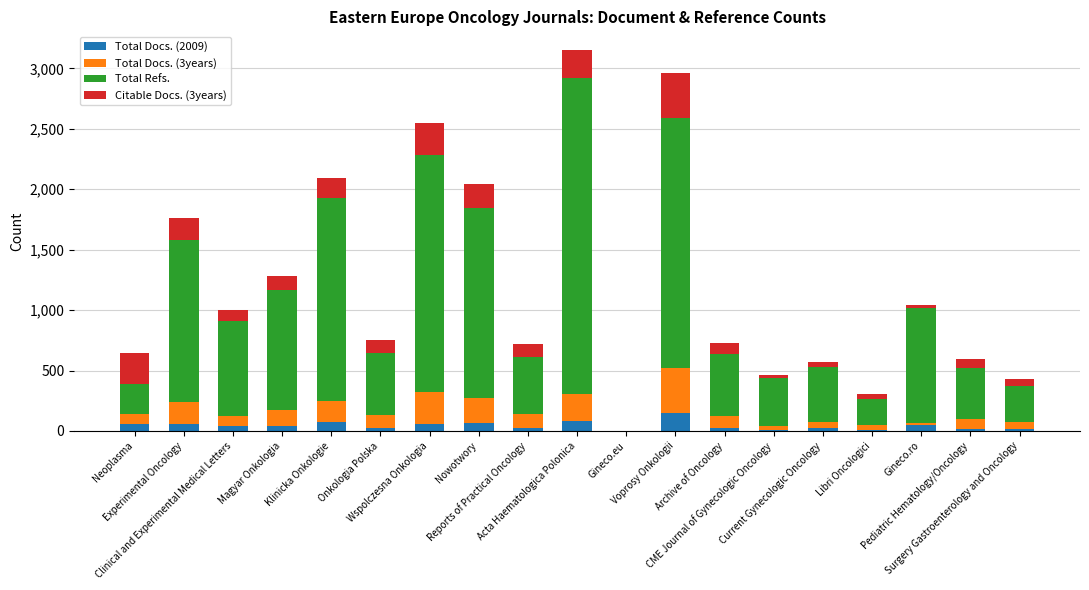

Is it true that Total Refs. equals 947 at Gineco.ro?

True